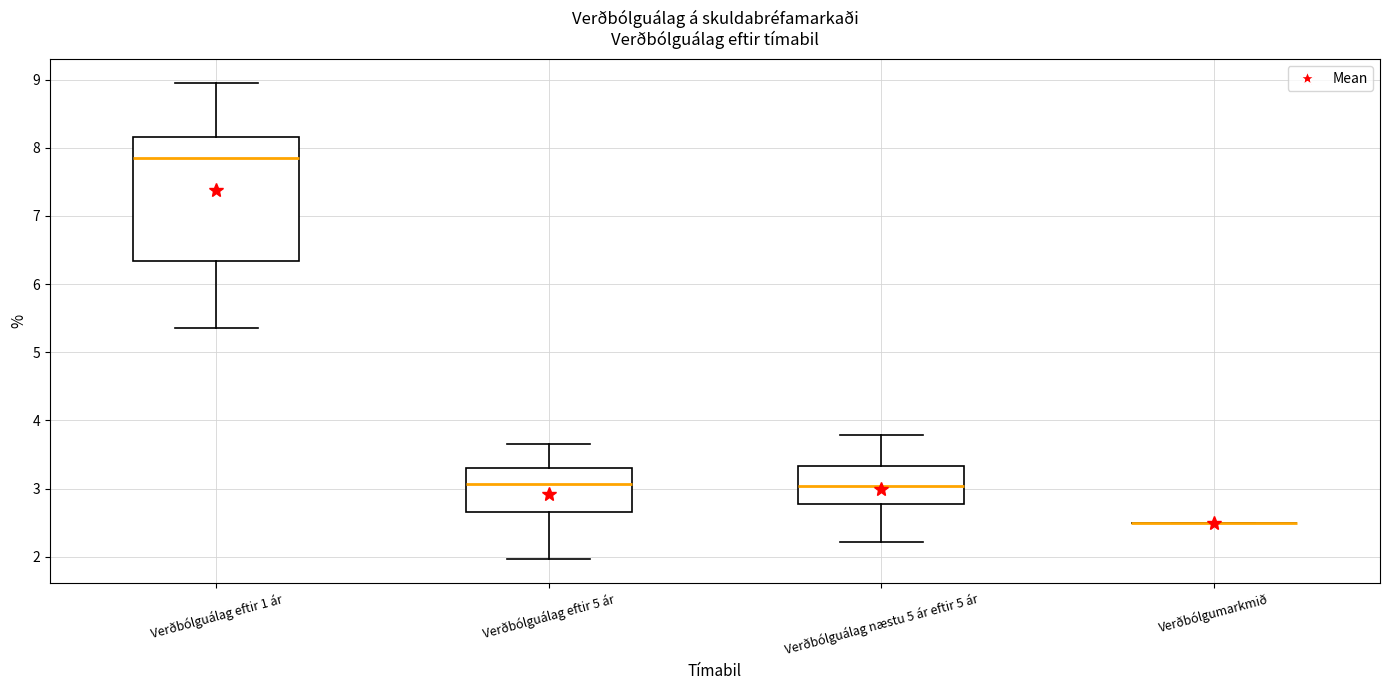

Which box is the tallest, from its lower edge to its upper edge?

Verðbólguálag eftir 1 ár